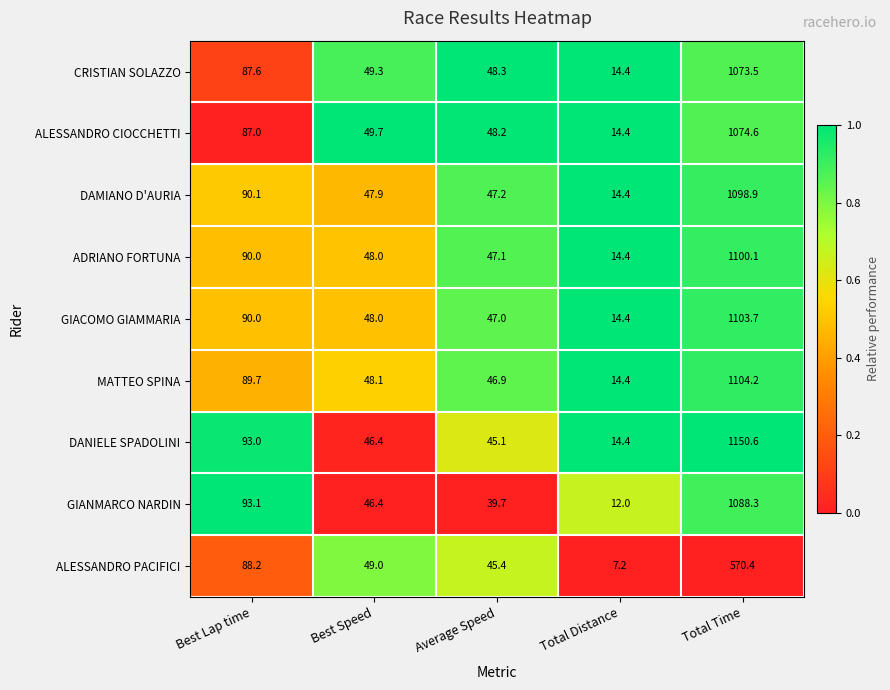

What is the difference between the ALESSANDRO PACIFICI values at Total Distance and Total Time?

563.2